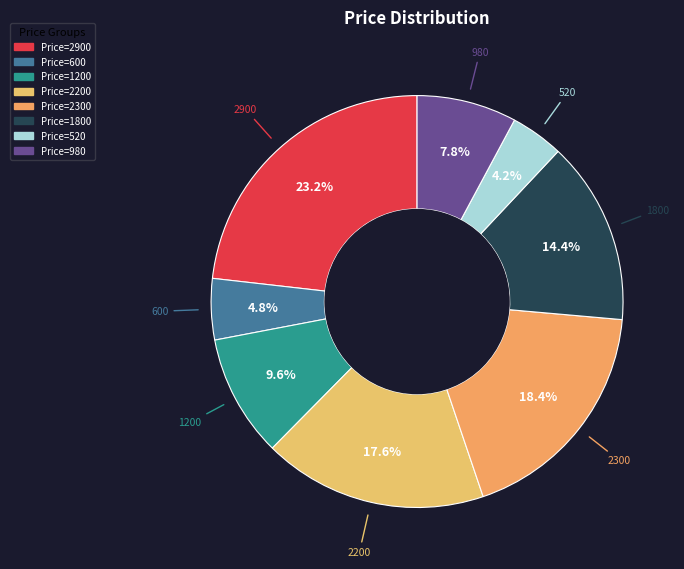

What is the largest slice in the pie chart?

2900